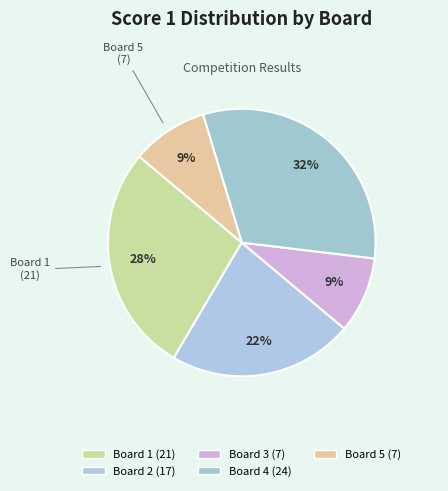

How many slices are in this pie chart?

5